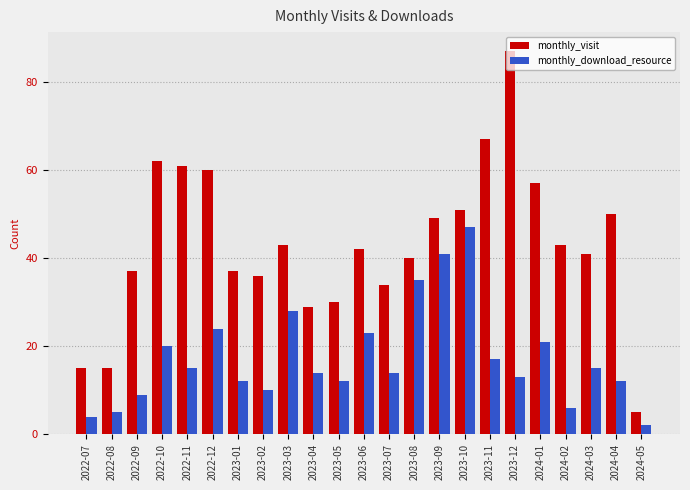

Which series changed the most between 2024-02 and 2024-04?

monthly_visit